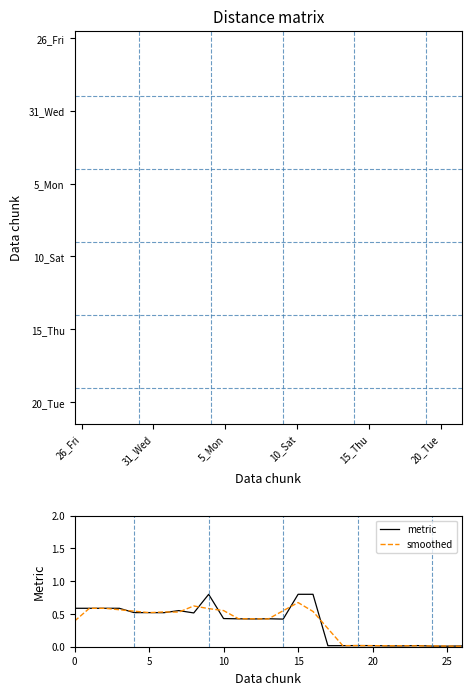

How many data points does each series have?

27